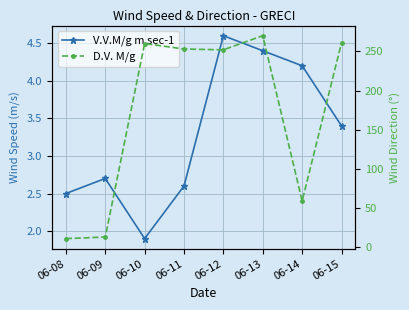

Where is the first local minimum for V.V.M/g m sec-1?

06-10